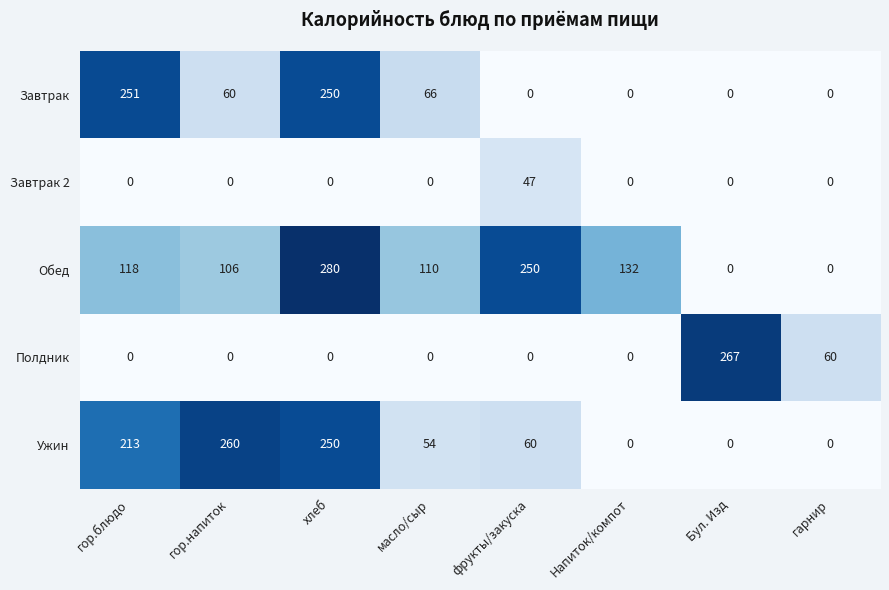

At which label does Ужин first exceed 60?

гор.блюдо